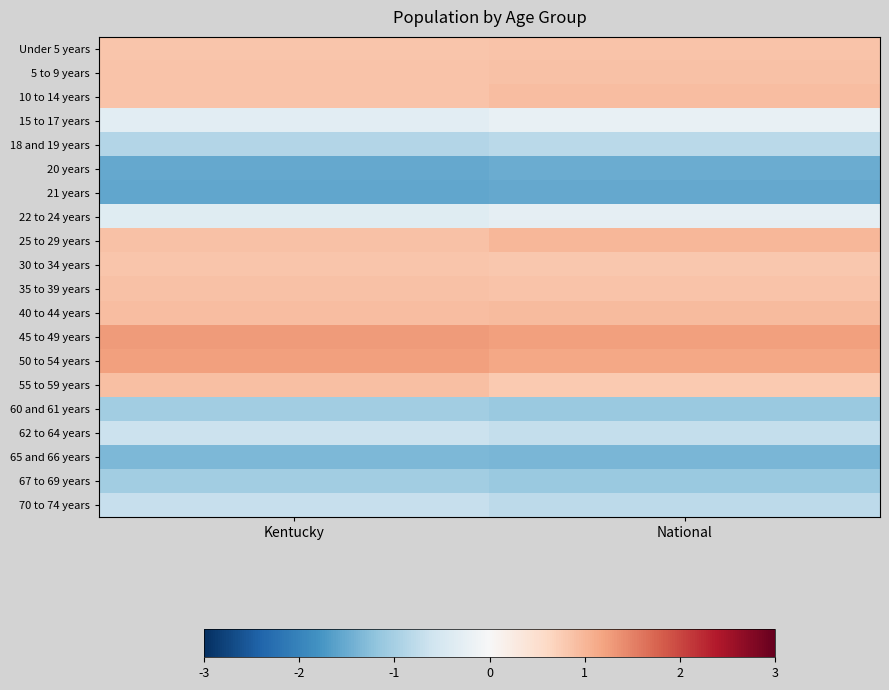

Which series changed the most between Kentucky and National?

55 to 59 years